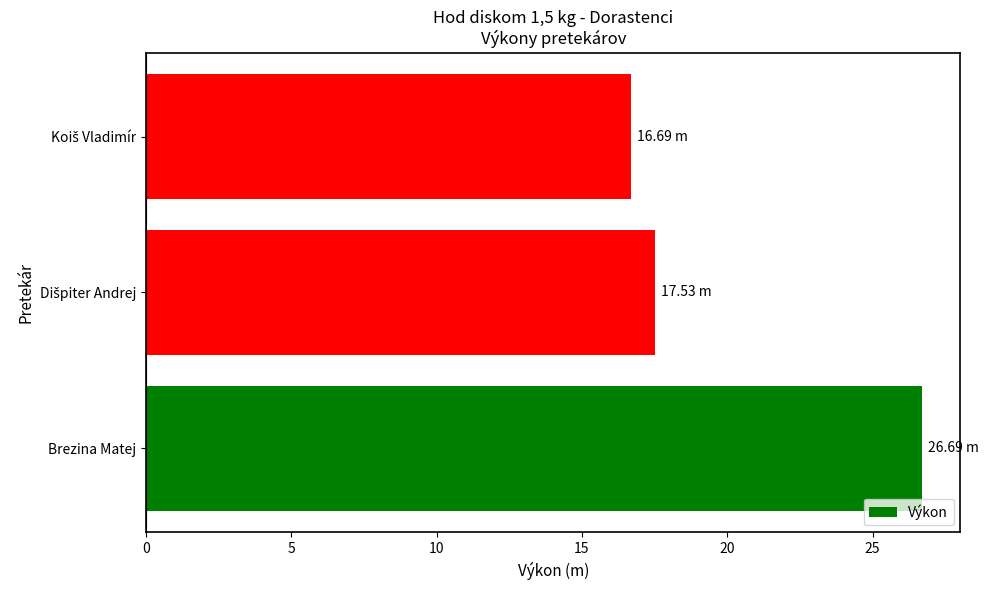

What is the average value?

20.3